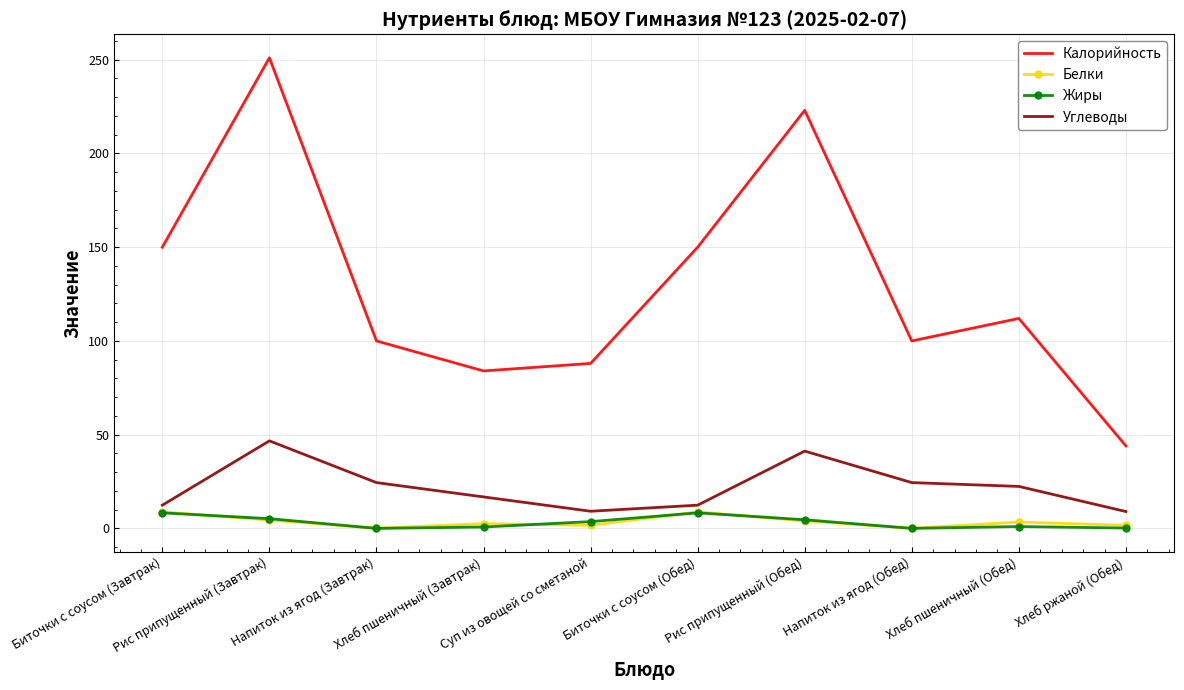

Which series has the widest spread of values?

Калорийность